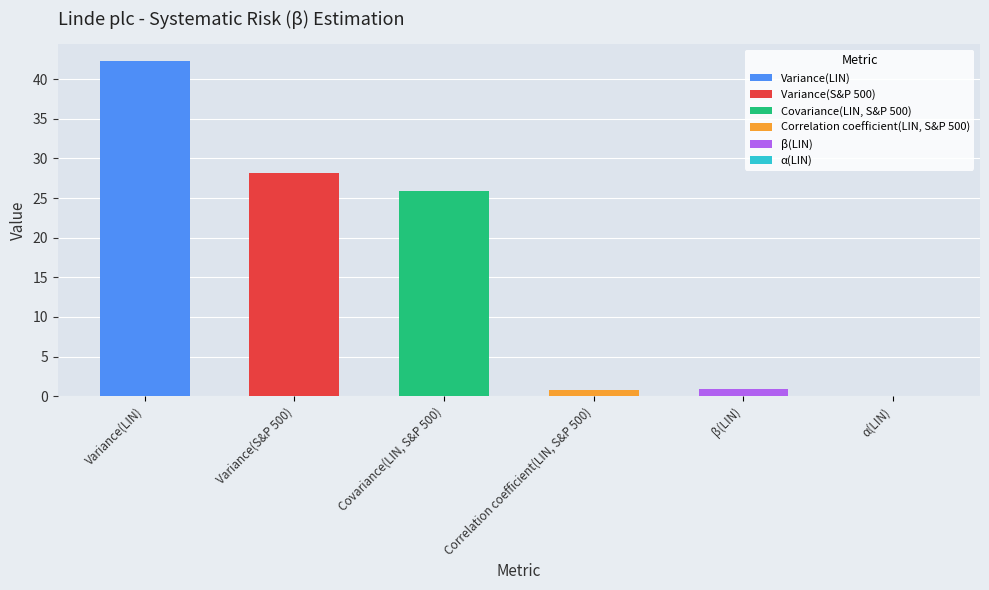

Count the number of values greater than 25.

3